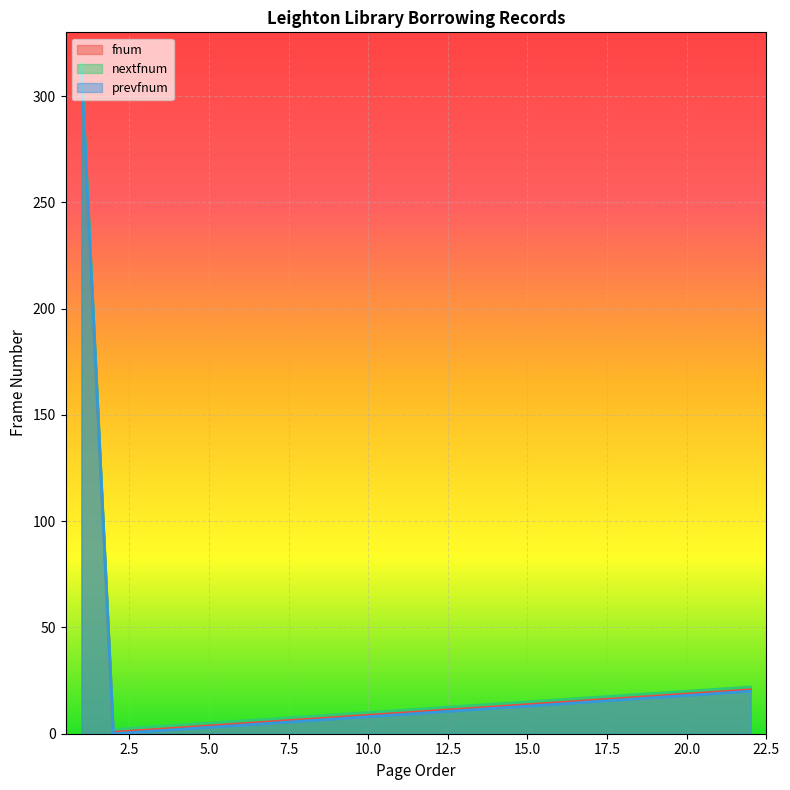

How many lines are shown in the chart?

3